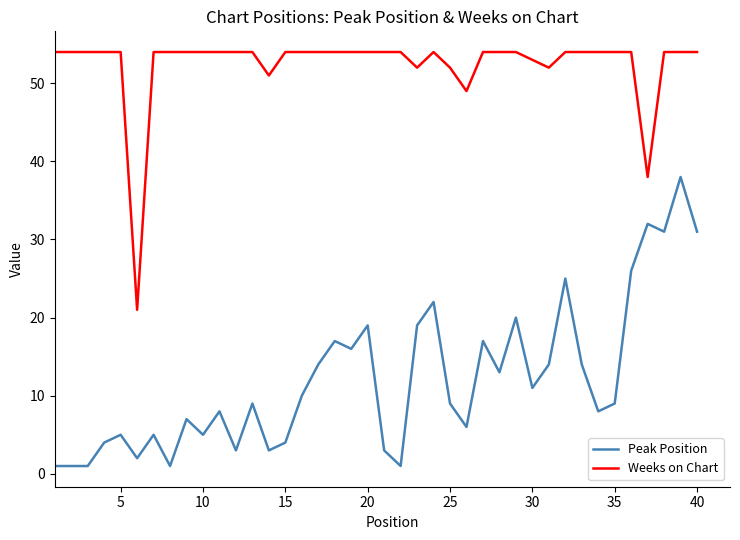

At how many categories does at least one series exceed 50?

37